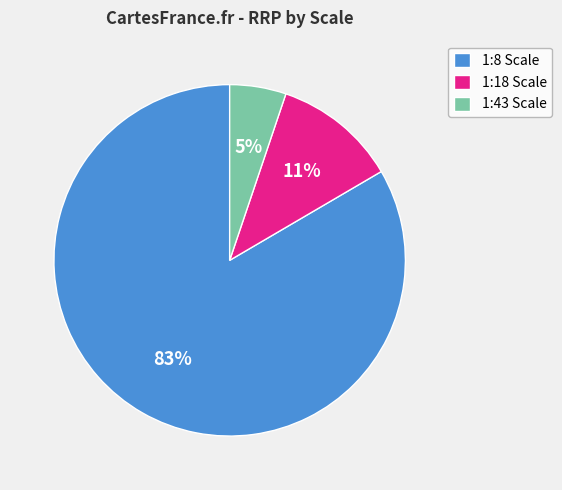

What is the largest slice in the pie chart?

1:8 Scale